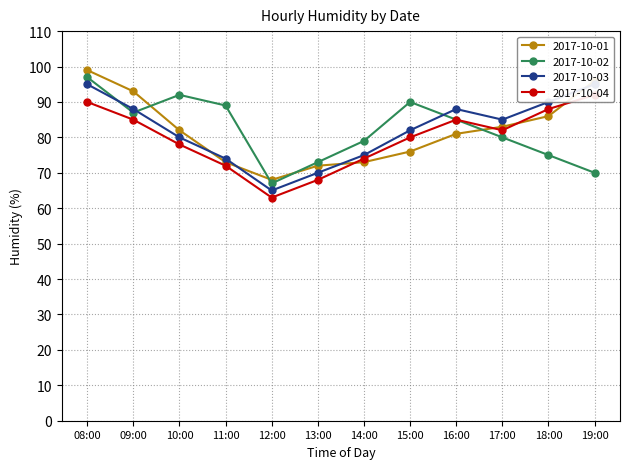

How many data points does each series have?

12